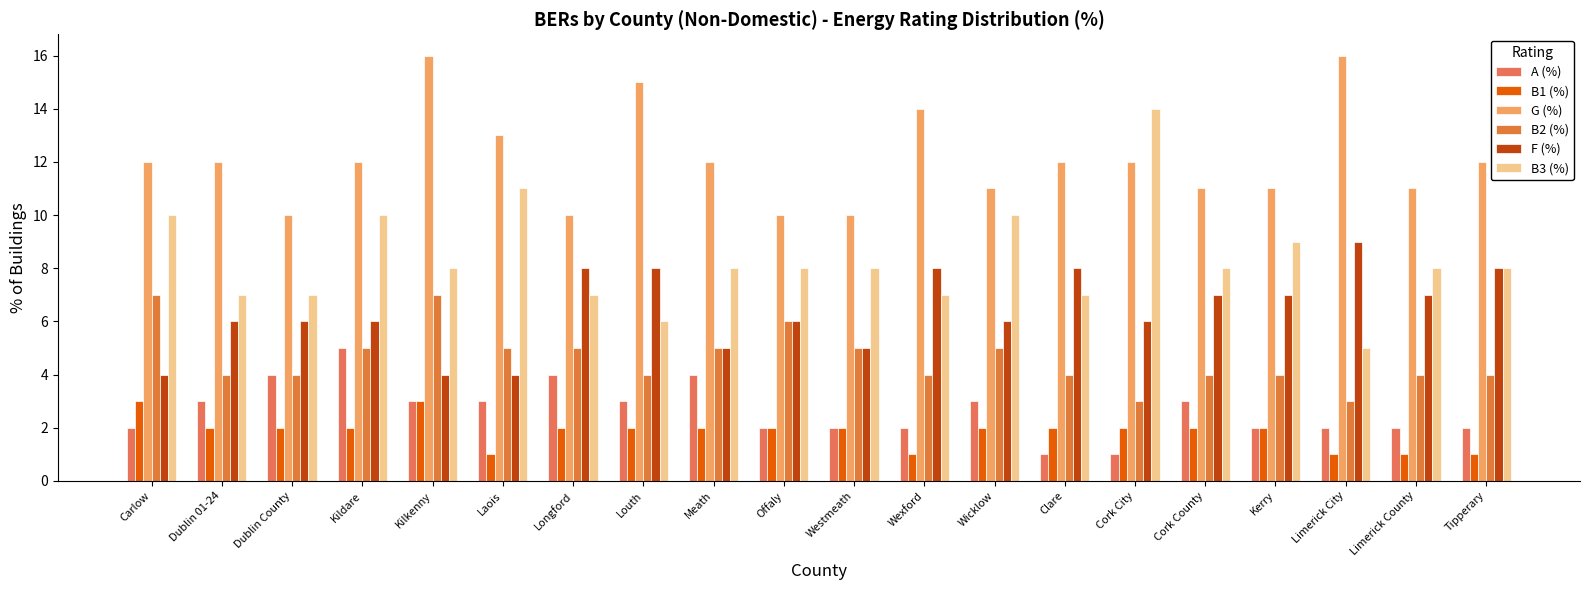

What is the maximum value shown in the chart?

16